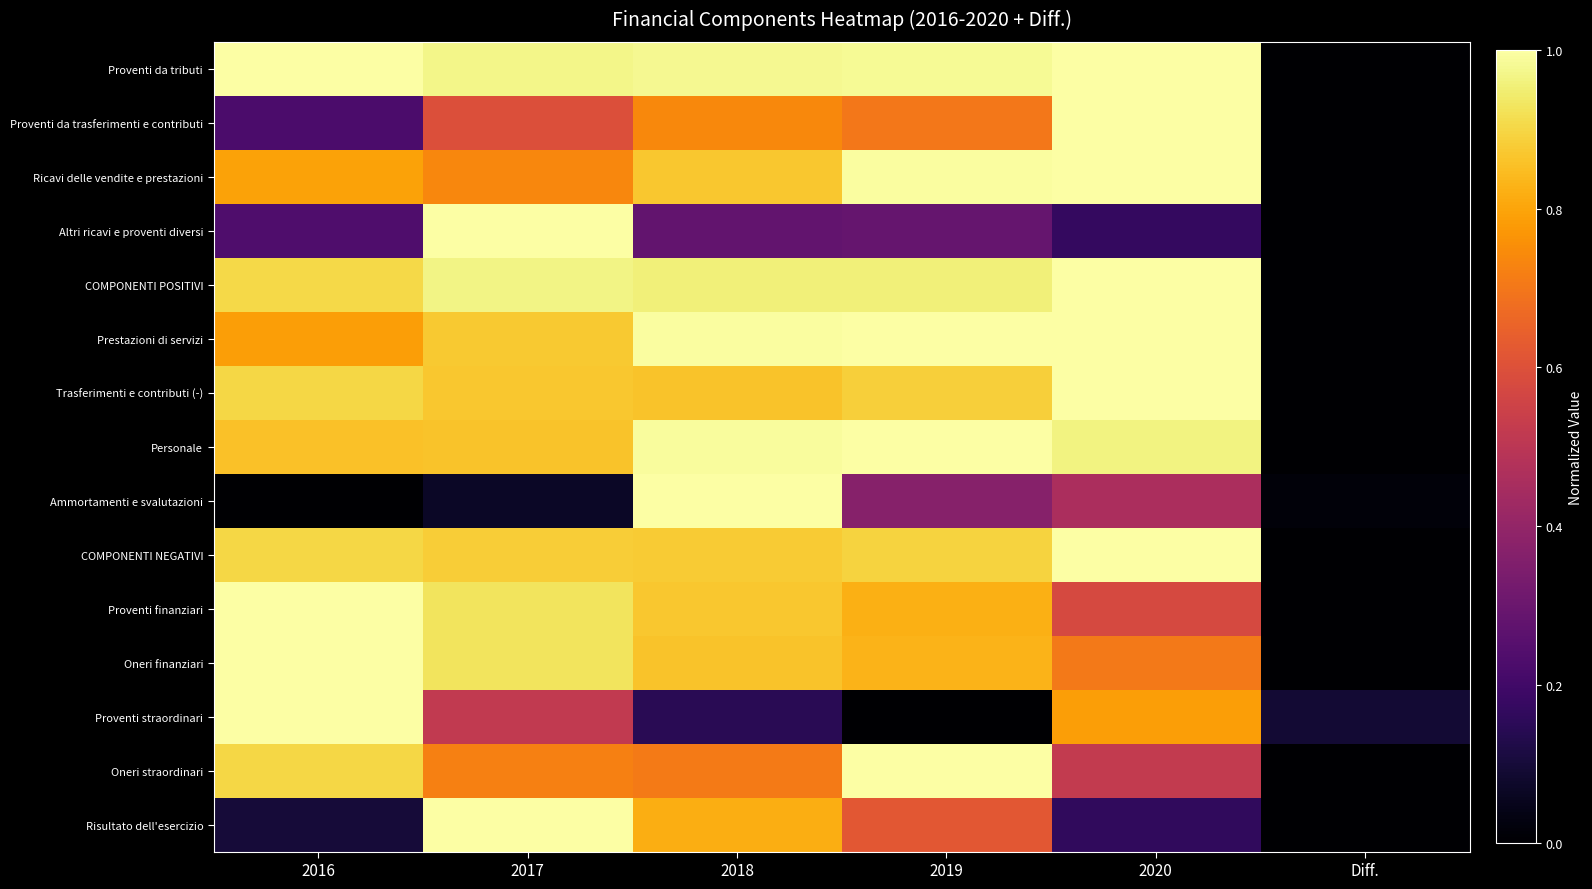

Reading left to right, transcribe all the data shown in this chart.

Proventi da tributi: 2016=1.0	2017=1.0	2018=1.0	2019=1.0	2020=1.0	Diff.=0.0
Proventi da trasferimenti e contributi: 2016=0.2	2017=0.6	2018=0.7	2019=0.7	2020=1.0	Diff.=0.0
Ricavi delle vendite e prestazioni: 2016=0.8	2017=0.7	2018=0.9	2019=1.0	2020=1.0	Diff.=0.0
Altri ricavi e proventi diversi: 2016=0.2	2017=1.0	2018=0.3	2019=0.3	2020=0.2	Diff.=0.0
COMPONENTI POSITIVI: 2016=0.9	2017=1.0	2018=1.0	2019=1.0	2020=1.0	Diff.=0.0
Prestazioni di servizi: 2016=0.8	2017=0.9	2018=1.0	2019=1.0	2020=1.0	Diff.=0.0
Trasferimenti e contributi (-): 2016=0.9	2017=0.9	2018=0.9	2019=0.9	2020=1.0	Diff.=0.0
Personale: 2016=0.9	2017=0.9	2018=1.0	2019=1.0	2020=1.0	Diff.=0.0
Ammortamenti e svalutazioni: 2016=0.0	2017=0.1	2018=1.0	2019=0.4	2020=0.5	Diff.=0.0
COMPONENTI NEGATIVI: 2016=0.9	2017=0.9	2018=0.9	2019=0.9	2020=1.0	Diff.=0.0
Proventi finanziari: 2016=1.0	2017=0.9	2018=0.9	2019=0.8	2020=0.6	Diff.=0.0
Oneri finanziari: 2016=1.0	2017=0.9	2018=0.9	2019=0.8	2020=0.7	Diff.=0.0
Proventi straordinari: 2016=1.0	2017=0.5	2018=0.1	2019=0.0	2020=0.8	Diff.=0.1
Oneri straordinari: 2016=0.9	2017=0.7	2018=0.7	2019=1.0	2020=0.5	Diff.=0.0
Risultato dell'esercizio: 2016=0.1	2017=1.0	2018=0.8	2019=0.6	2020=0.2	Diff.=0.0